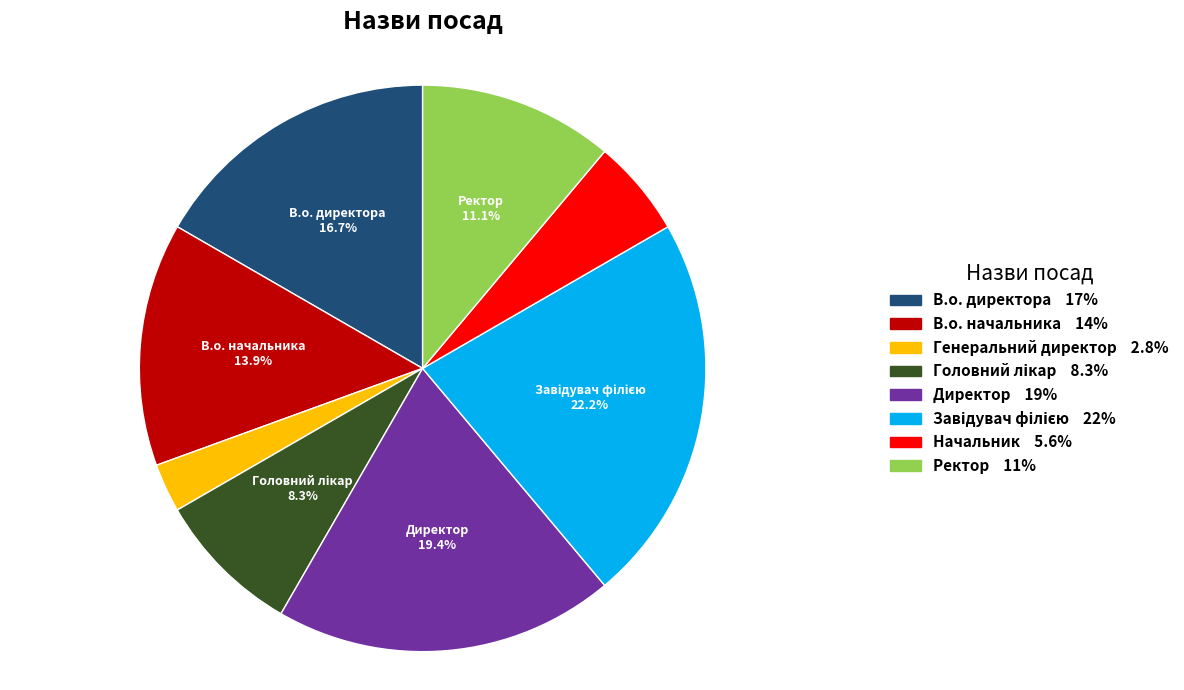

How many segments does this pie chart have?

8